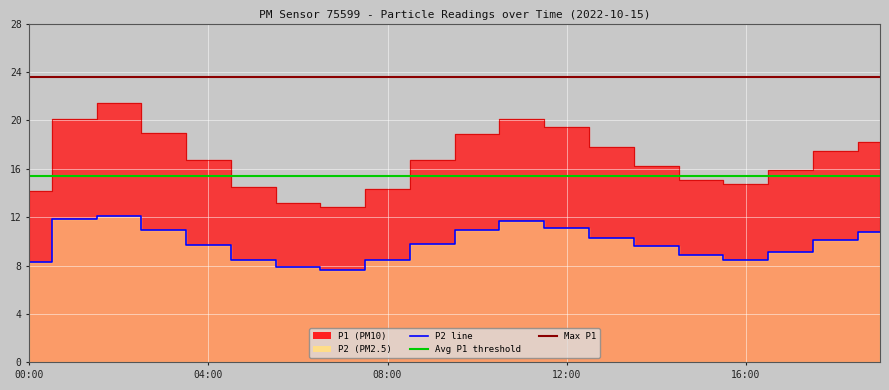

The Avg P1 threshold series shows 15.4 at 9. True or false?

True